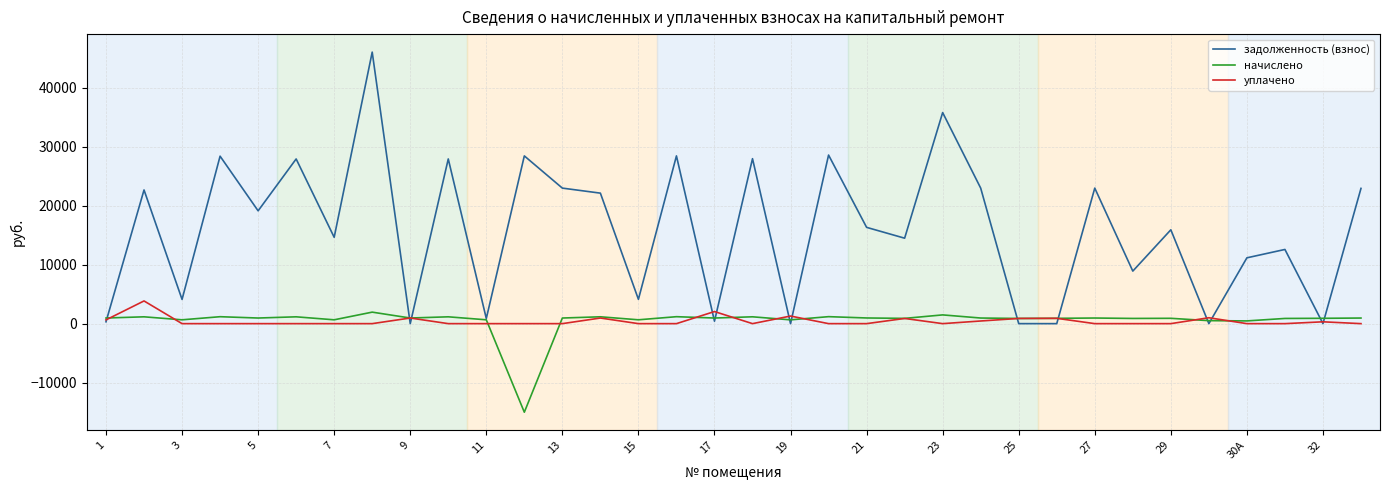

Which series has the largest range (max minus min)?

задолженность (взнос)